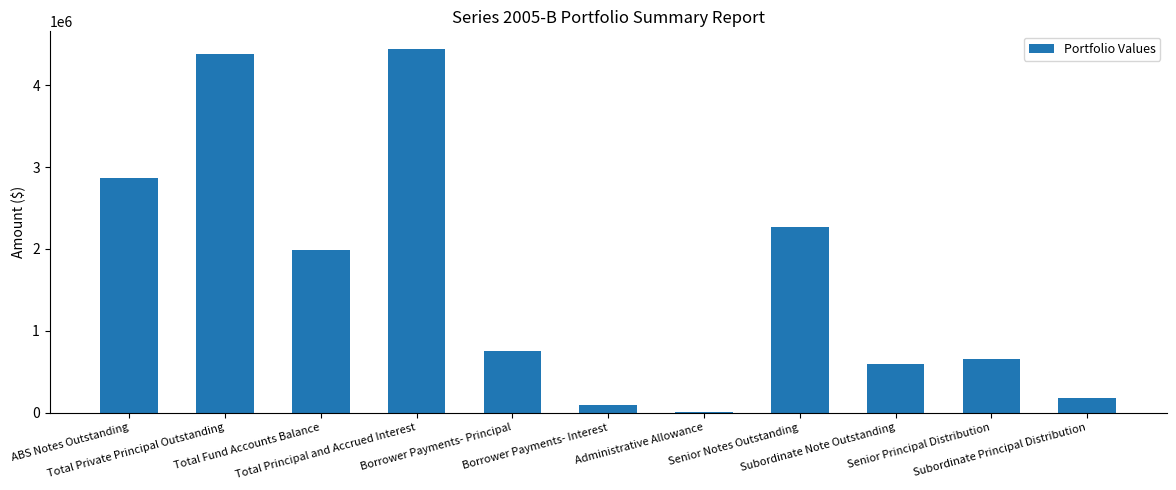

Which has a higher value, ABS Notes Outstanding or Subordinate Note Outstanding?

ABS Notes Outstanding